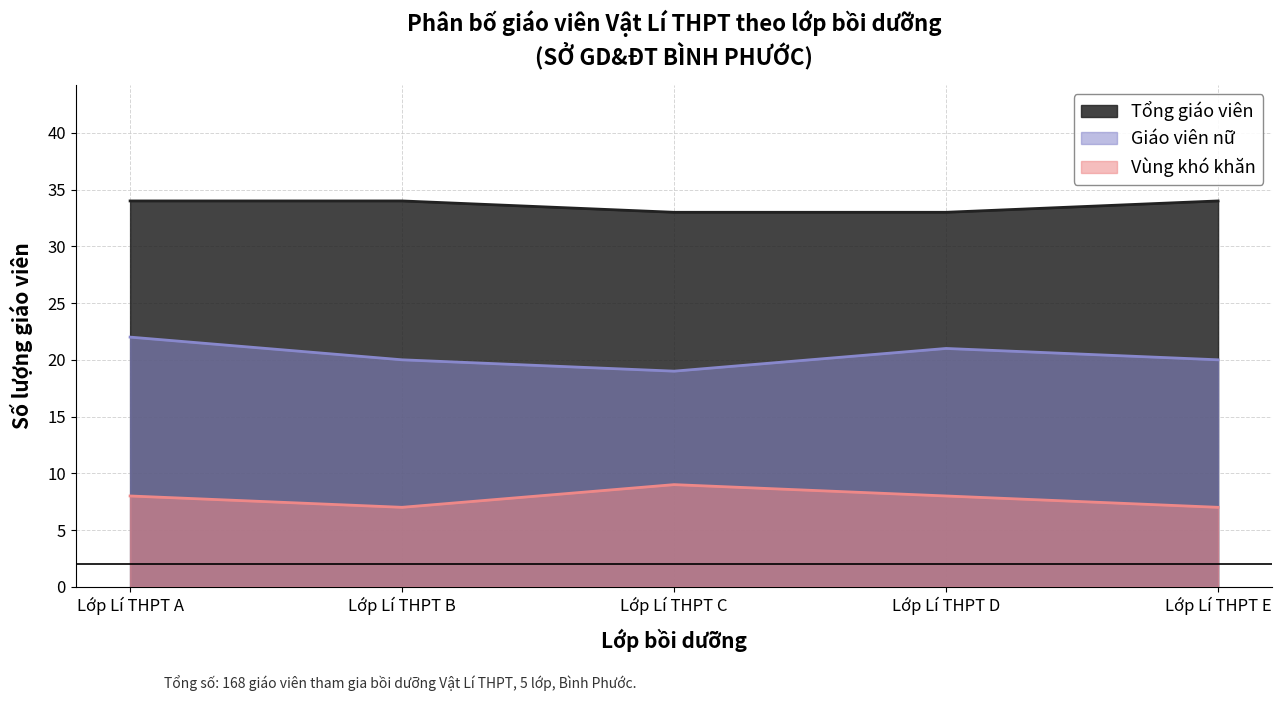

What is the approximate value of Giáo viên nữ at Lớp Lí THPT D?

21